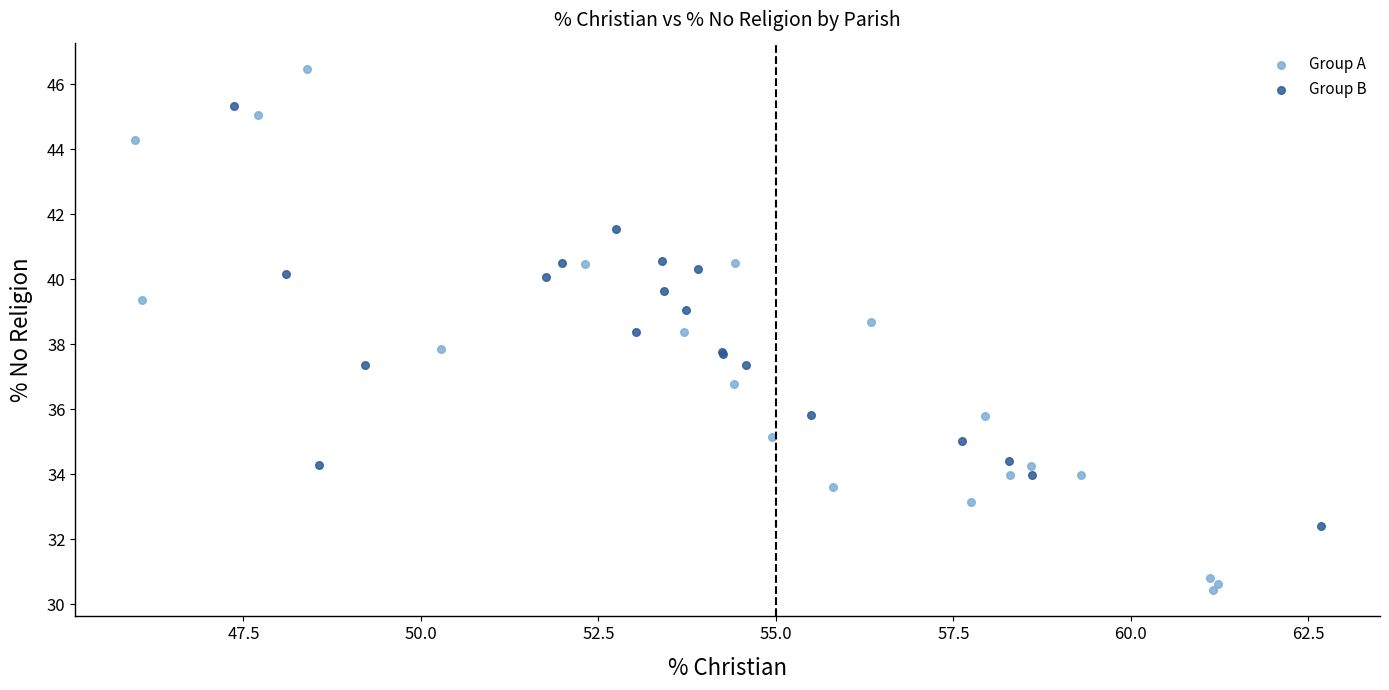

Which series has the largest Y range (max minus min)?

Group A